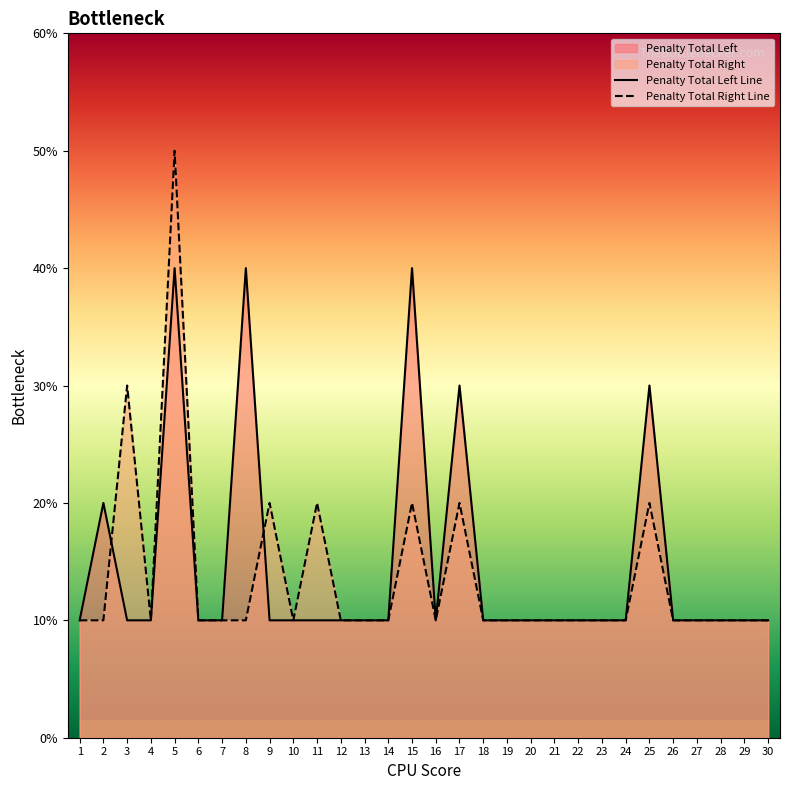

Reading left to right, what are all the values shown in this chart?

Penalty Total Left: 1=1	2=2	3=1	4=1	5=4	6=1	7=1	8=4	9=1	10=1	11=1	12=1	13=1	14=1	15=4	16=1	17=3	18=1	19=1	20=1	21=1	22=1	23=1	24=1	25=3	26=1	27=1	28=1	29=1	30=1
Penalty Total Right: 1=1	2=1	3=3	4=1	5=5	6=1	7=1	8=1	9=2	10=1	11=2	12=1	13=1	14=1	15=2	16=1	17=2	18=1	19=1	20=1	21=1	22=1	23=1	24=1	25=2	26=1	27=1	28=1	29=1	30=1